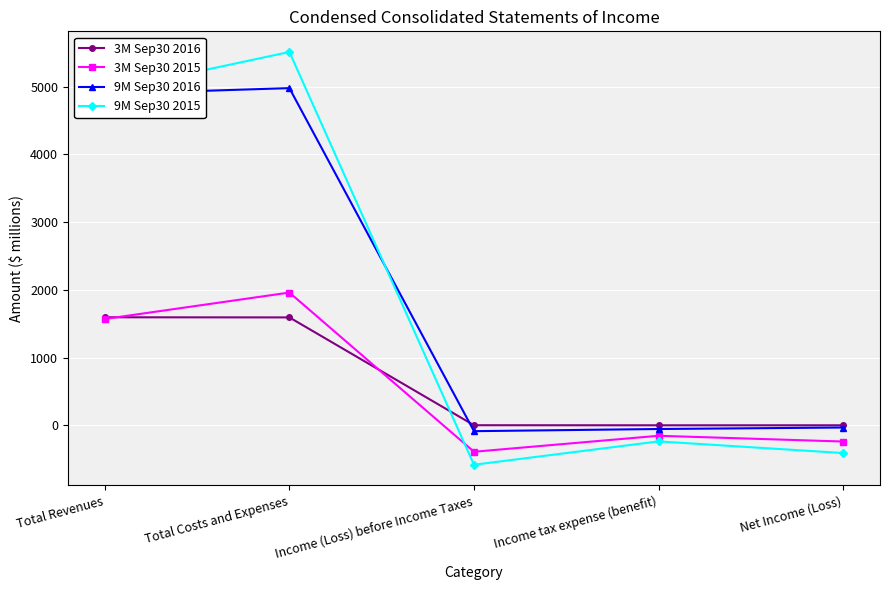

What is the spread (max minus min) of values at Income tax expense (benefit)?

238